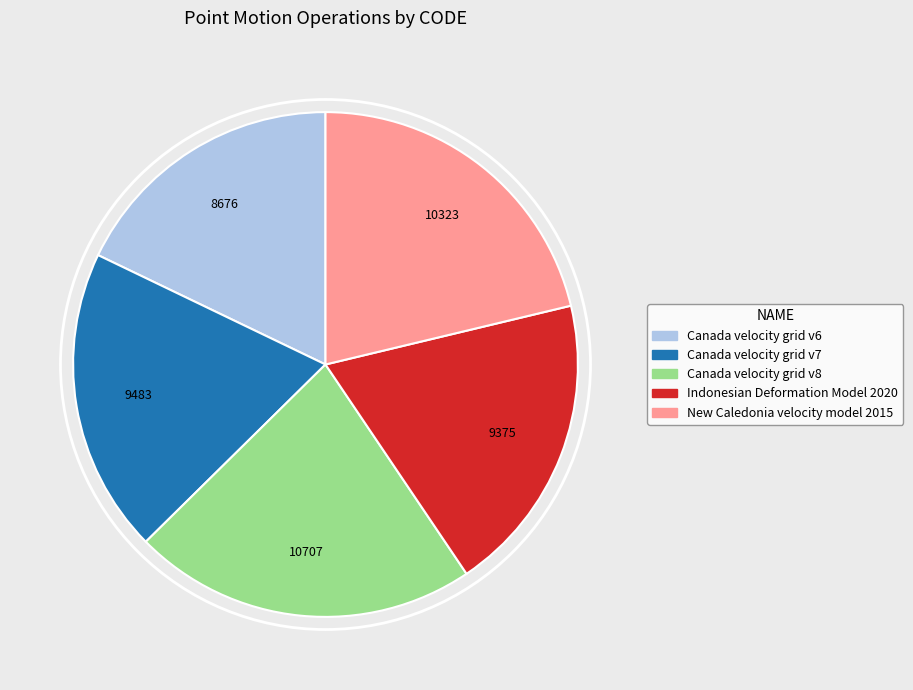

Which has a higher value, Canada velocity grid v8 or Canada velocity grid v7?

Canada velocity grid v8